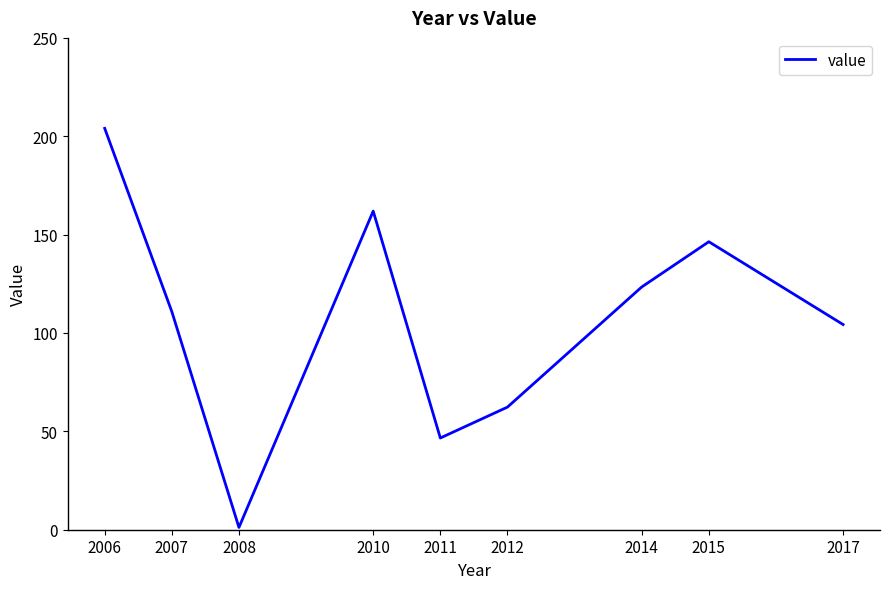

What is the difference between the maximum and minimum values?

202.9